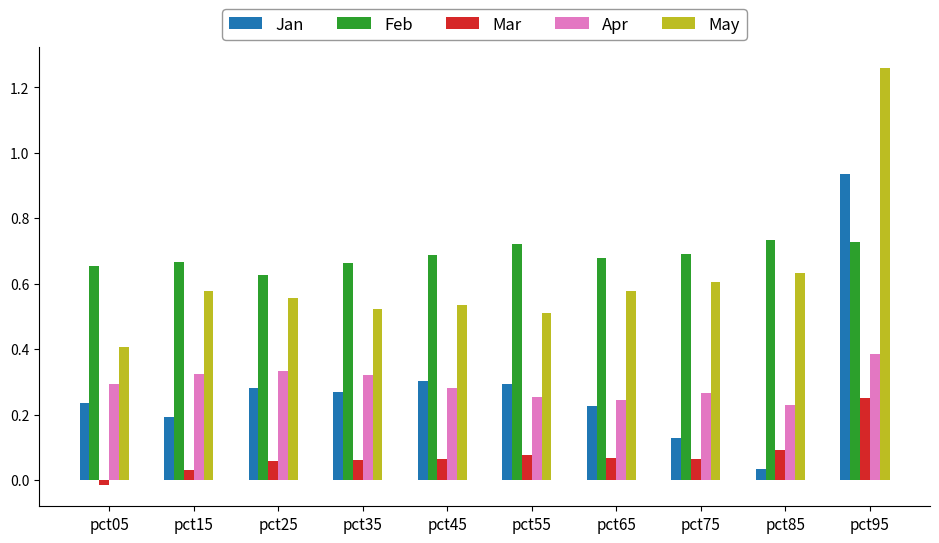

What are all the series names shown in the legend?

Jan, Feb, Mar, Apr, May